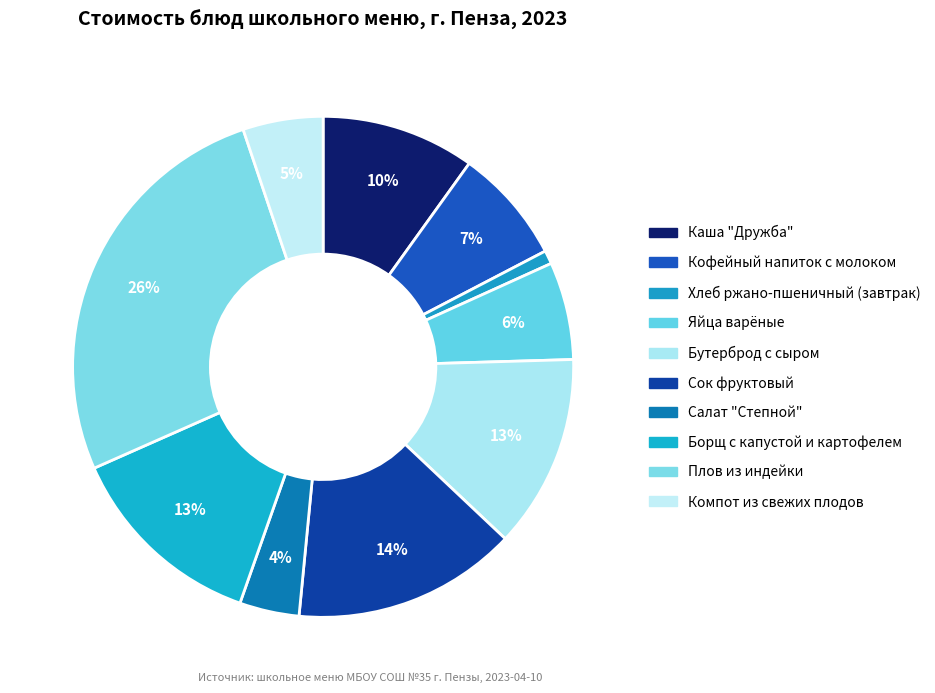

Is there any slice that represents more than half of the pie?

No